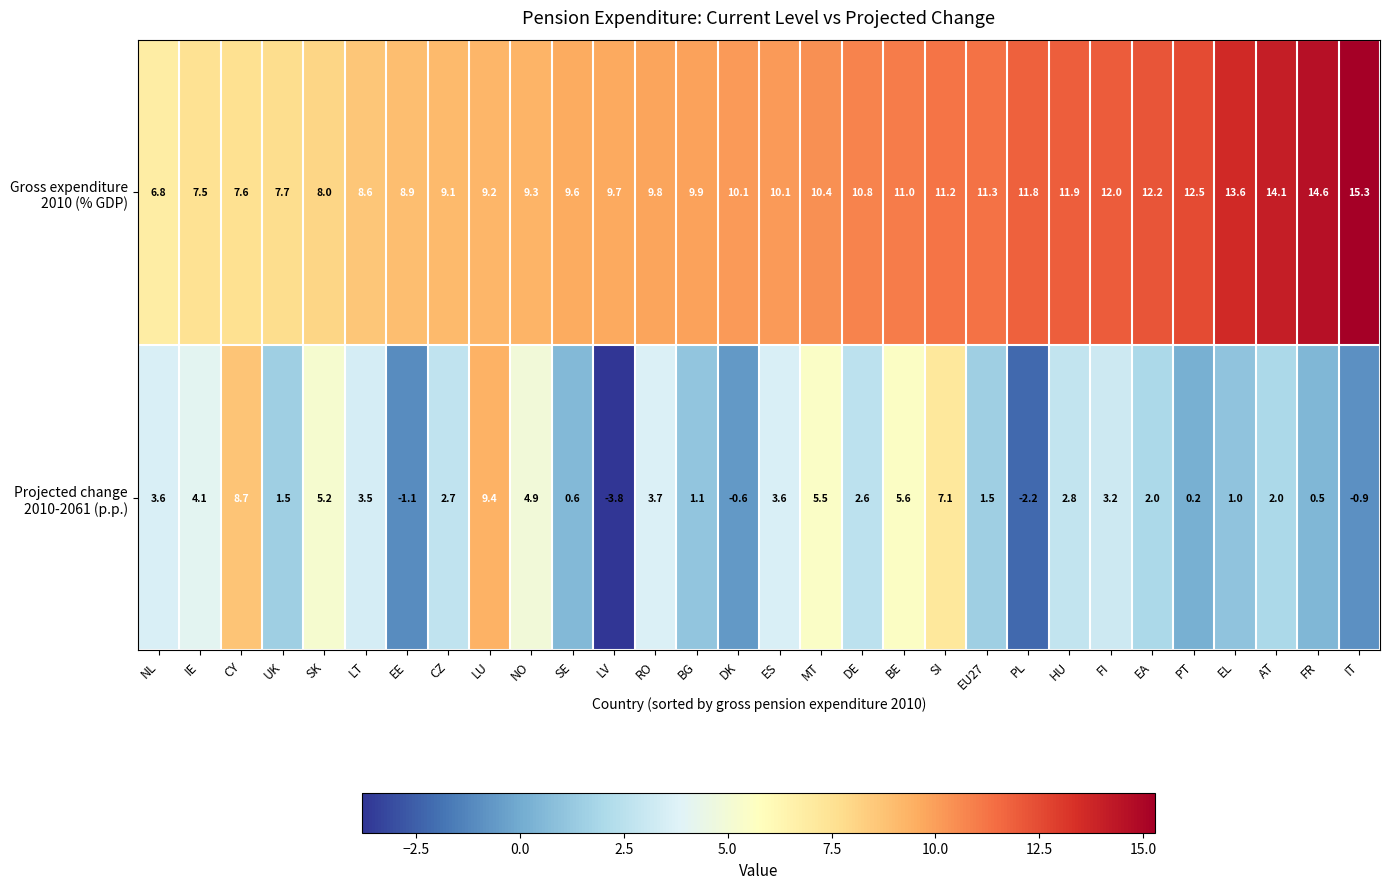

What is the spread (max minus min) of values at LV?

13.5